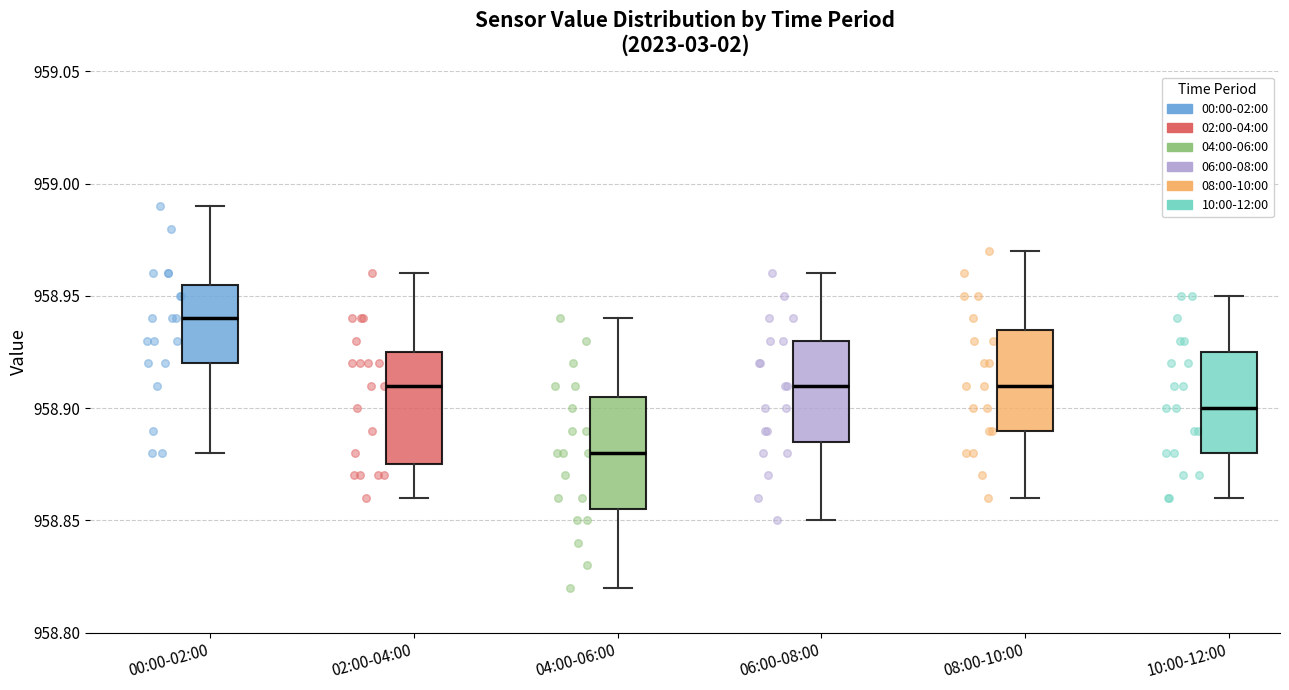

Where does the upper whisker of the box for 04:00-06:00 end on the y-axis? The values are not printed on the chart, so give them approximately, as read against the axis.

958.940